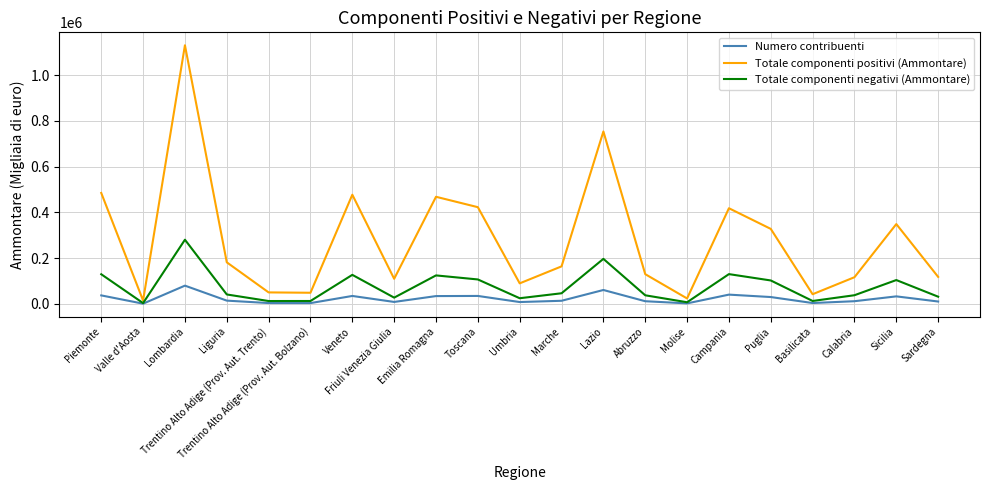

What is the difference between the maximum and minimum values in the Numero contribuenti series?

78783